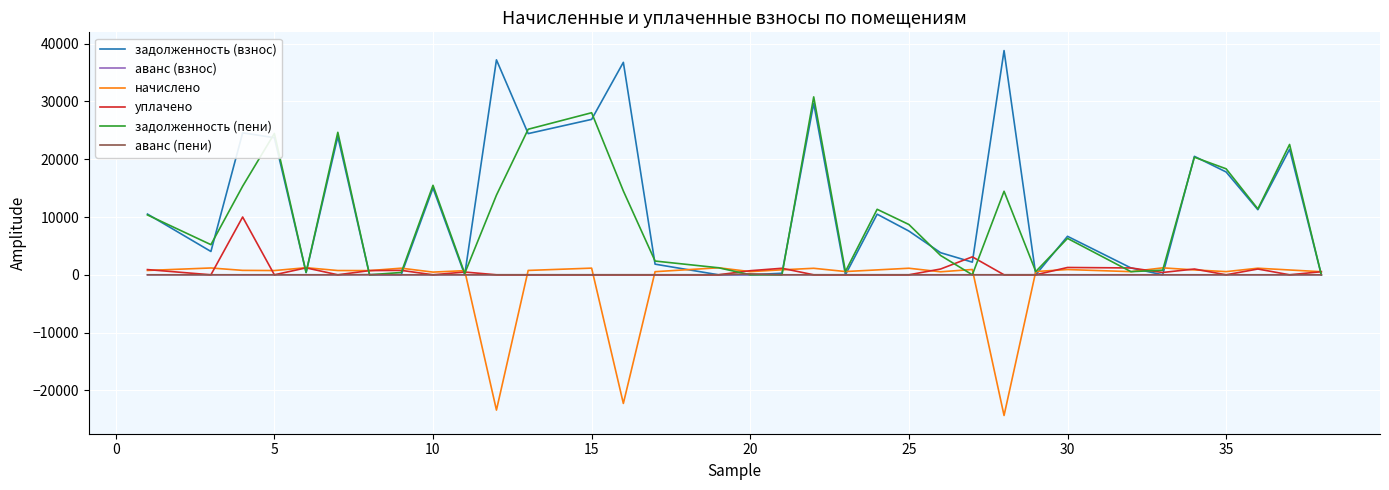

Does the chart display data point markers on the line(s)?

No